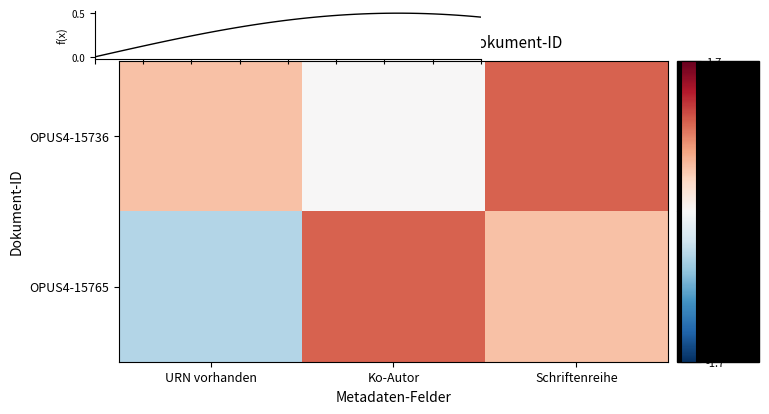

List the series in order of their overall mean, highest first.

OPUS4-15736, OPUS4-15765